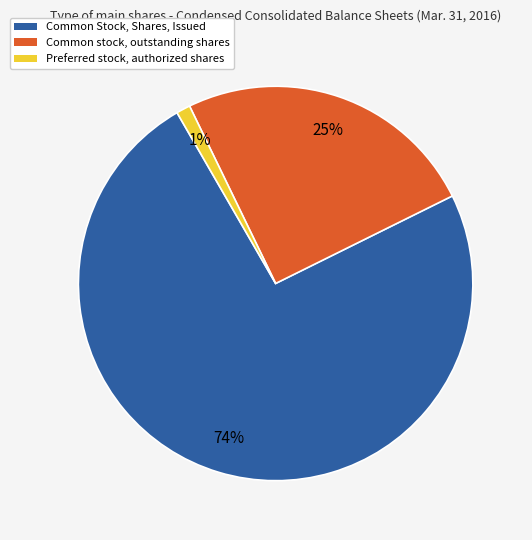

How many segments does this pie chart have?

3